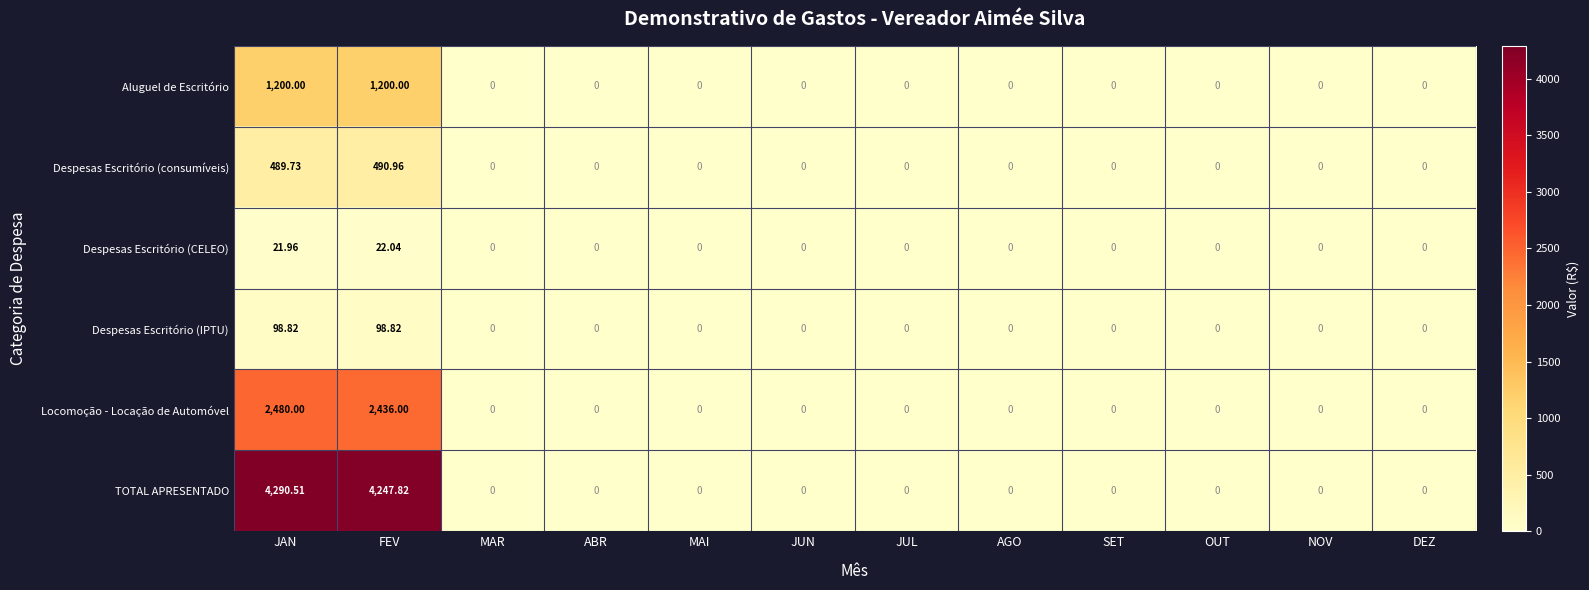

Which series has the largest range (max minus min)?

TOTAL APRESENTADO